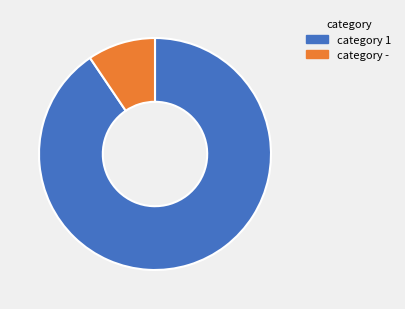

Is it true that category - is 1% of the pie?

False